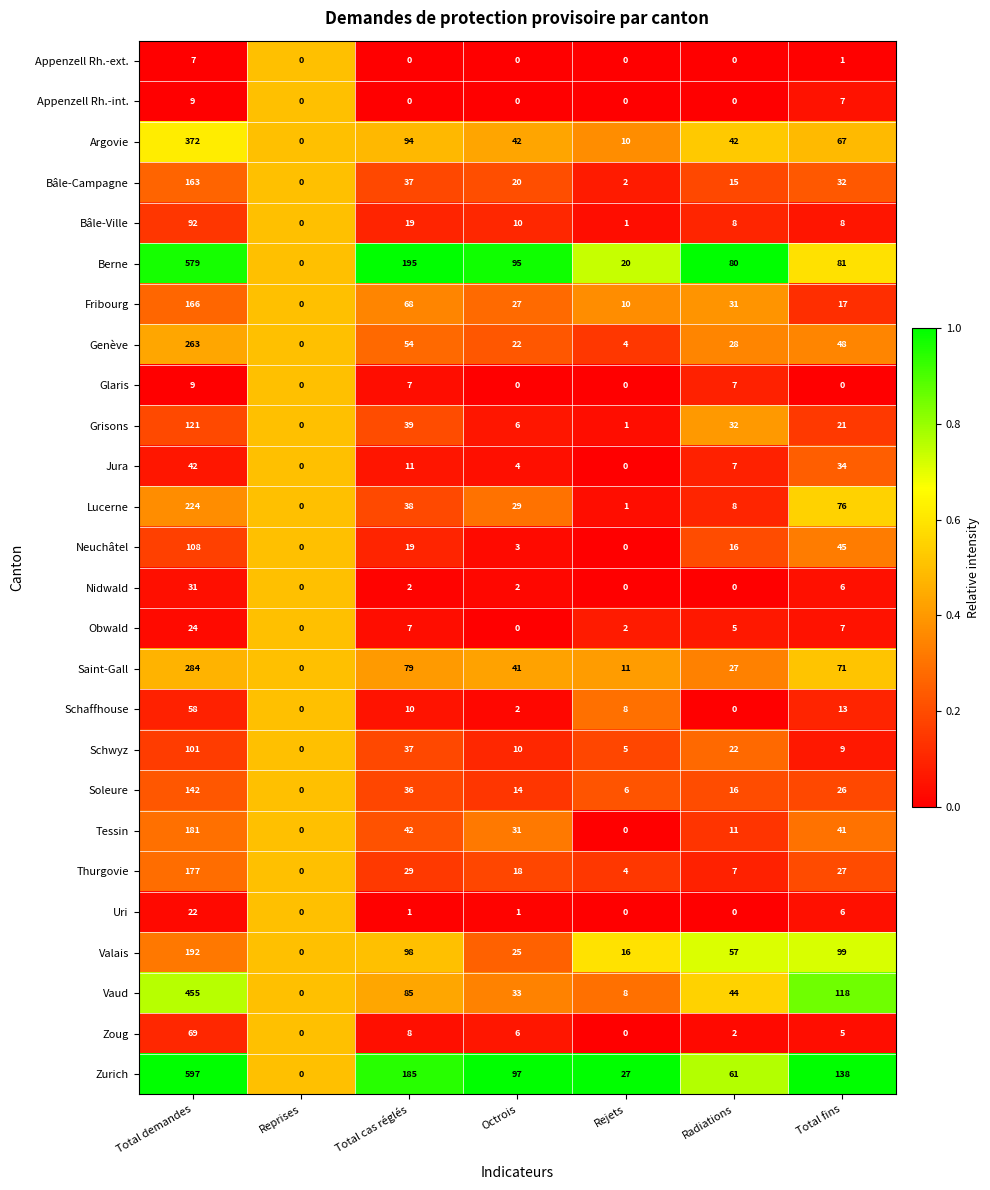

Rank the categories by Zurich value from lowest to highest.

Reprises, Rejets, Radiations, Octrois, Total fins, Total cas réglés, Total demandes